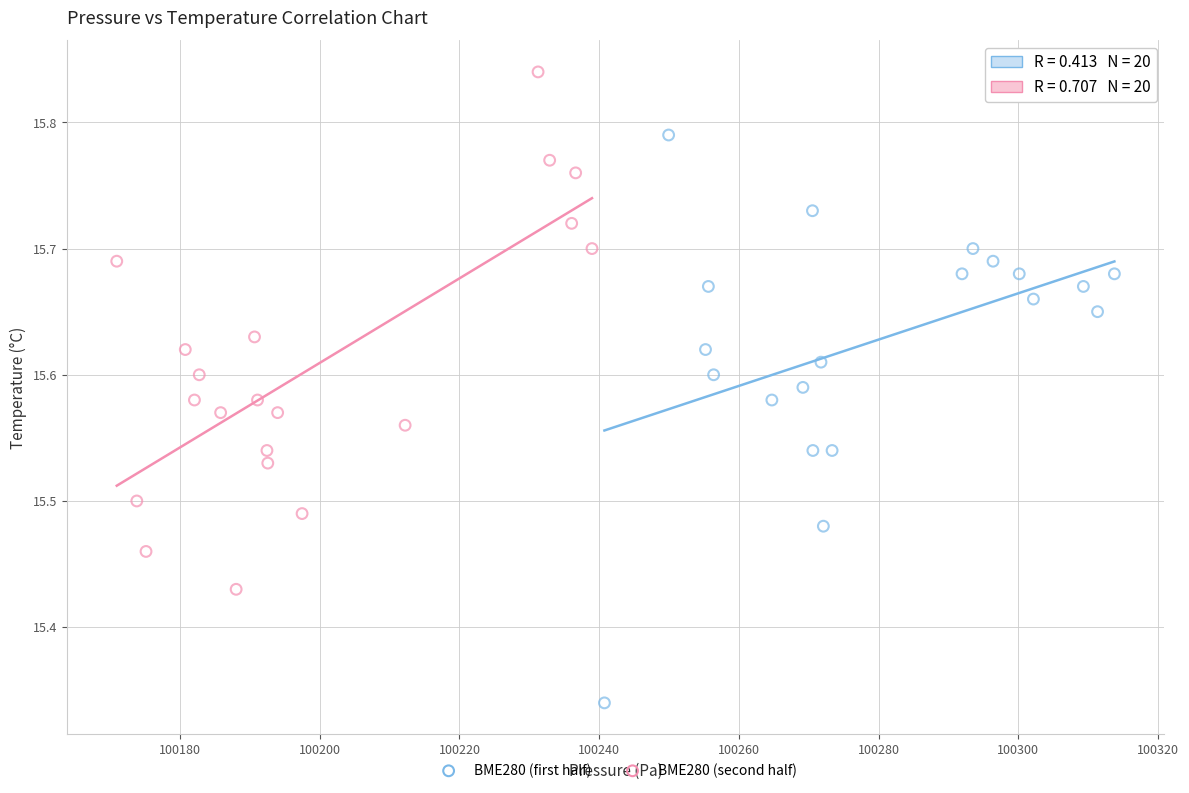

Which series reaches the maximum Y coordinate?

BME280 (second half)